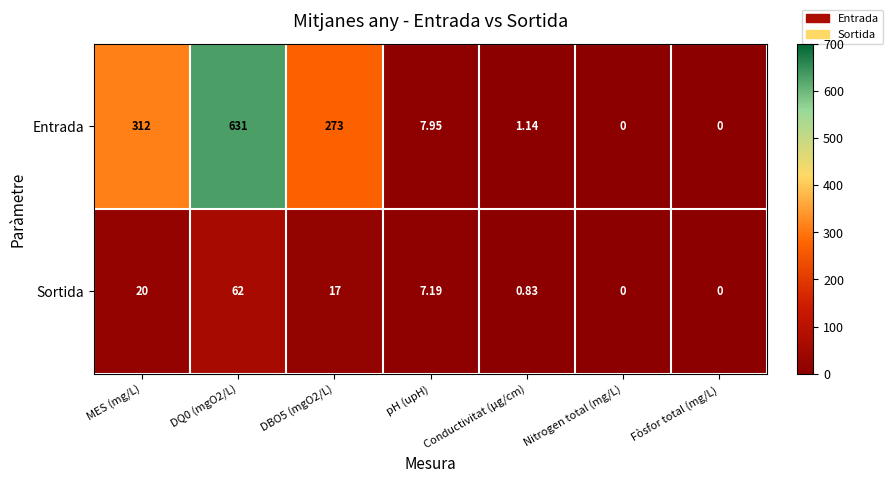

At which category is the sum across all series the highest?

DQ0 (mgO2/L)